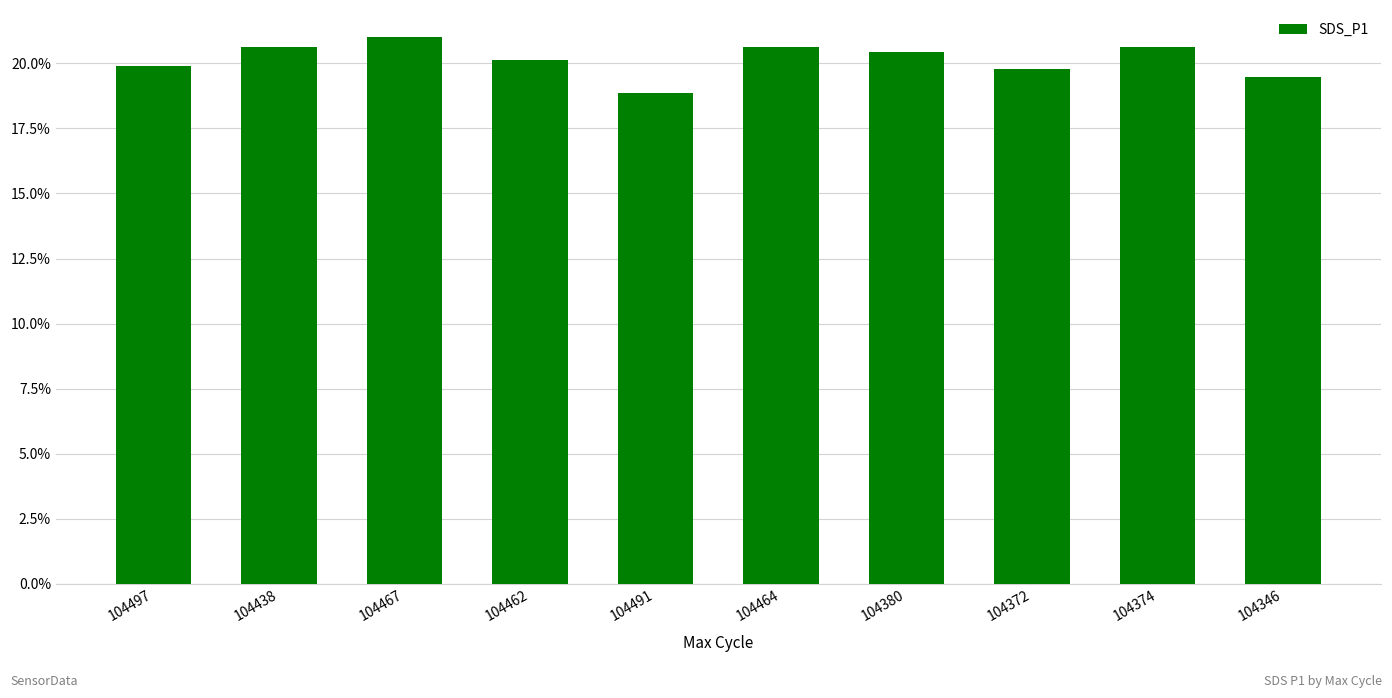

What is the average value?

20.1